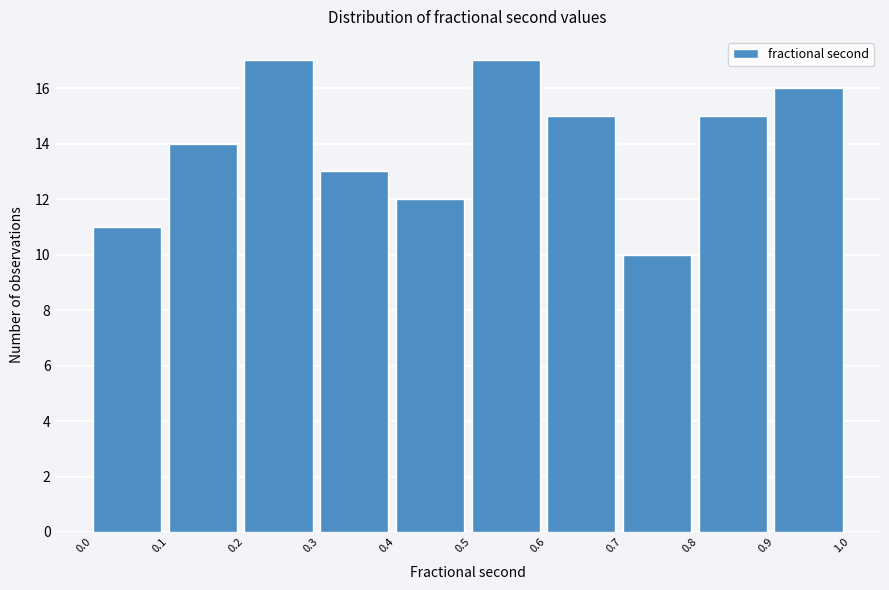

Reading left to right, transcribe this chart: for each bar, give the range it covers on the x-axis and its height. The values are not printed on the chart, so give them approximately, as read against the axis.

0.0 to 0.1: 11
0.1 to 0.2: 14
0.2 to 0.3: 17
0.3 to 0.4: 13
0.4 to 0.5: 12
0.5 to 0.6: 17
0.6 to 0.7: 15
0.7 to 0.8: 10
0.8 to 0.9: 15
0.9 to 1.0: 16